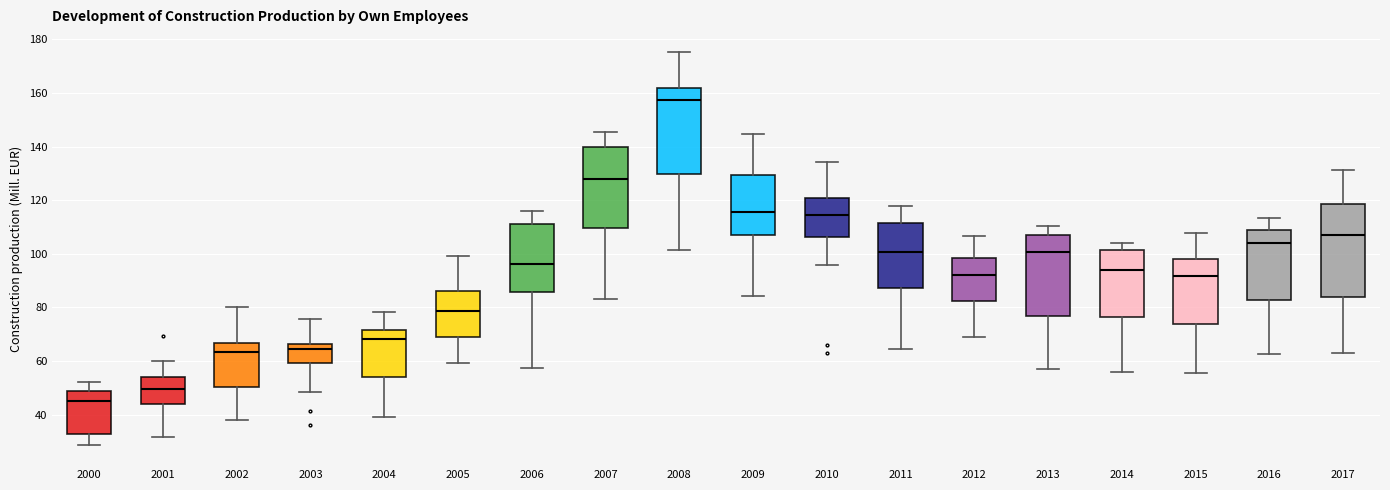

Reading left to right, transcribe this box plot: for each box, give where its median line is, the range the box spans, and where its two whiskers end, as read against the y-axis. The values are not printed on the chart, so give them approximately, as read against the axis.

2000: median 46, box 32 to 48, whiskers 28 to 52
2001: median 50, box 44 to 54, whiskers 32 to 60
2002: median 64, box 50 to 66, whiskers 38 to 80
2003: median 64, box 60 to 66, whiskers 48 to 76
2004: median 68, box 54 to 72, whiskers 40 to 78
2005: median 78, box 70 to 86, whiskers 60 to 100
2006: median 96, box 86 to 112, whiskers 58 to 116
2007: median 128, box 110 to 140, whiskers 84 to 146
2008: median 158, box 130 to 162, whiskers 102 to 176
2009: median 116, box 106 to 130, whiskers 84 to 144
2010: median 114, box 106 to 120, whiskers 96 to 134
2011: median 100, box 88 to 112, whiskers 64 to 118
2012: median 92, box 82 to 98, whiskers 68 to 106
2013: median 100, box 76 to 108, whiskers 56 to 110
2014: median 94, box 76 to 102, whiskers 56 to 104
2015: median 92, box 74 to 98, whiskers 56 to 108
2016: median 104, box 82 to 108, whiskers 62 to 114
2017: median 108, box 84 to 118, whiskers 64 to 132